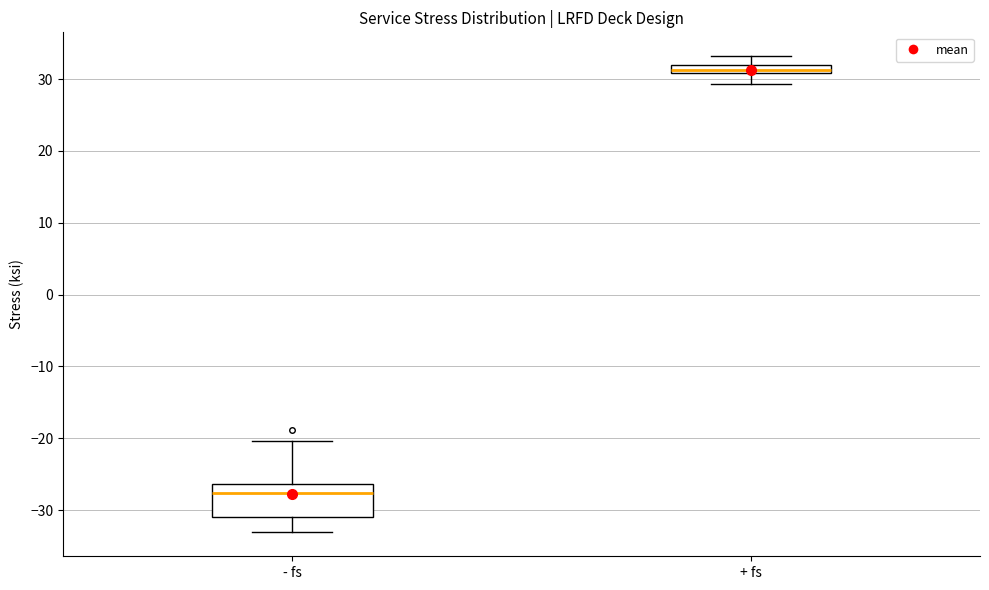

Where is the upper edge of the box for - fs on the y-axis? The values are not printed on the chart, so give them approximately, as read against the axis.

-26